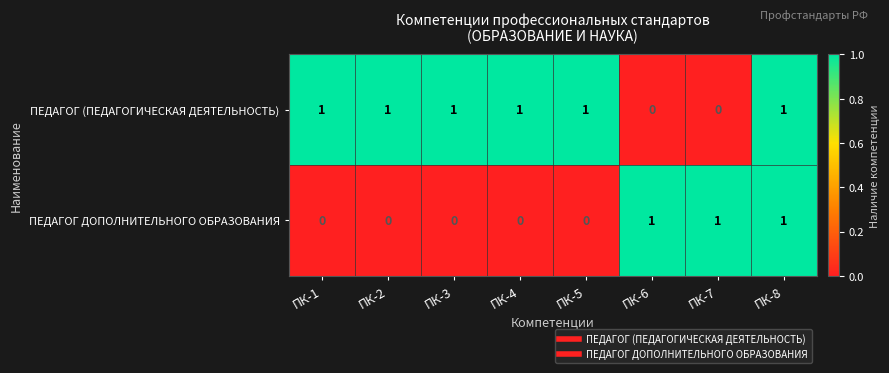

Reading left to right, extract all data points from this chart.

ПЕДАГОГ (ПЕДАГОГИЧЕСКАЯ ДЕЯТЕЛЬНОСТЬ): 1	1	1	1	1	0	0	1
ПЕДАГОГ ДОПОЛНИТЕЛЬНОГО ОБРАЗОВАНИЯ: 0	0	0	0	0	1	1	1